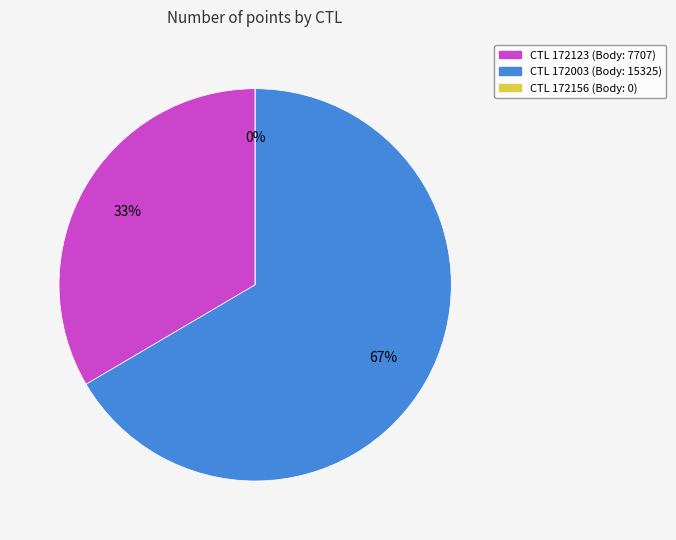

Which has a higher value, 172156 or 172123?

172123